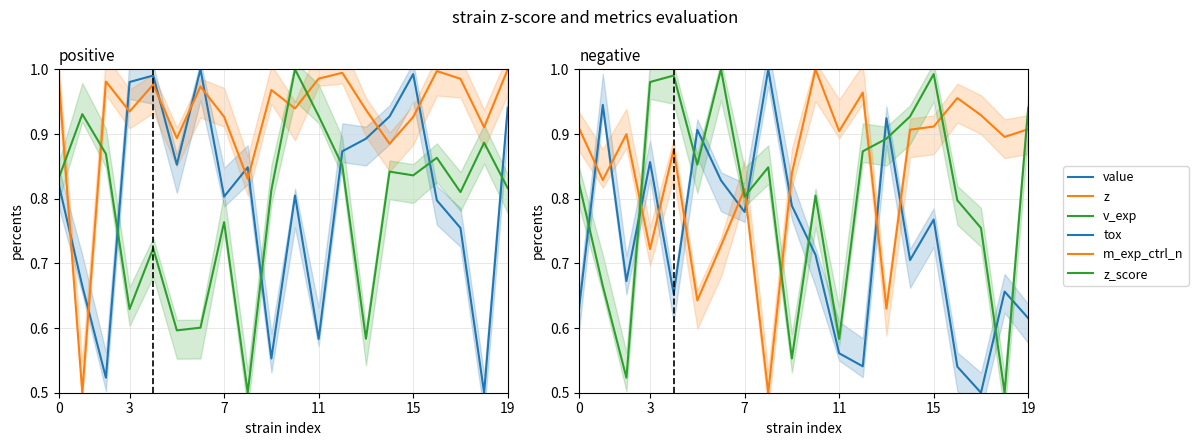

Which series has the widest spread of values?

value